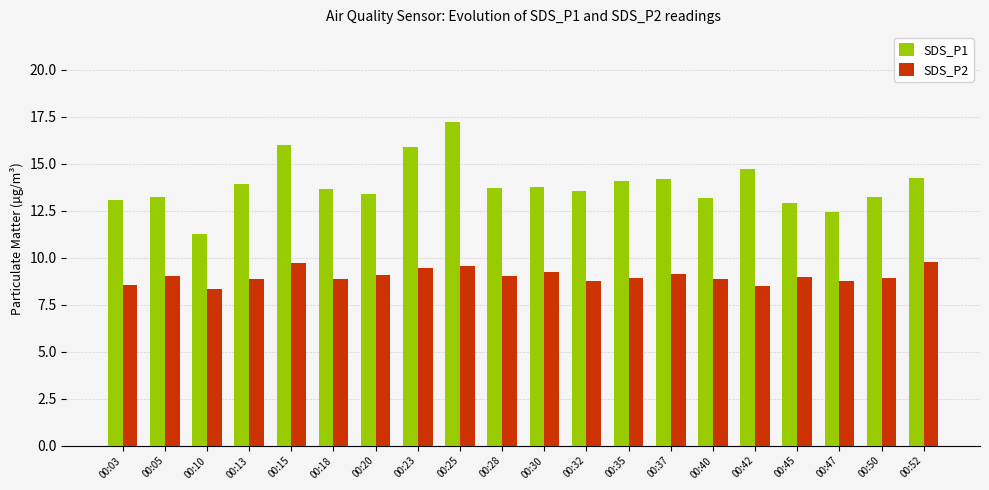

What is the difference between the maximum and second lowest values in the SDS_P2 series?

1.3